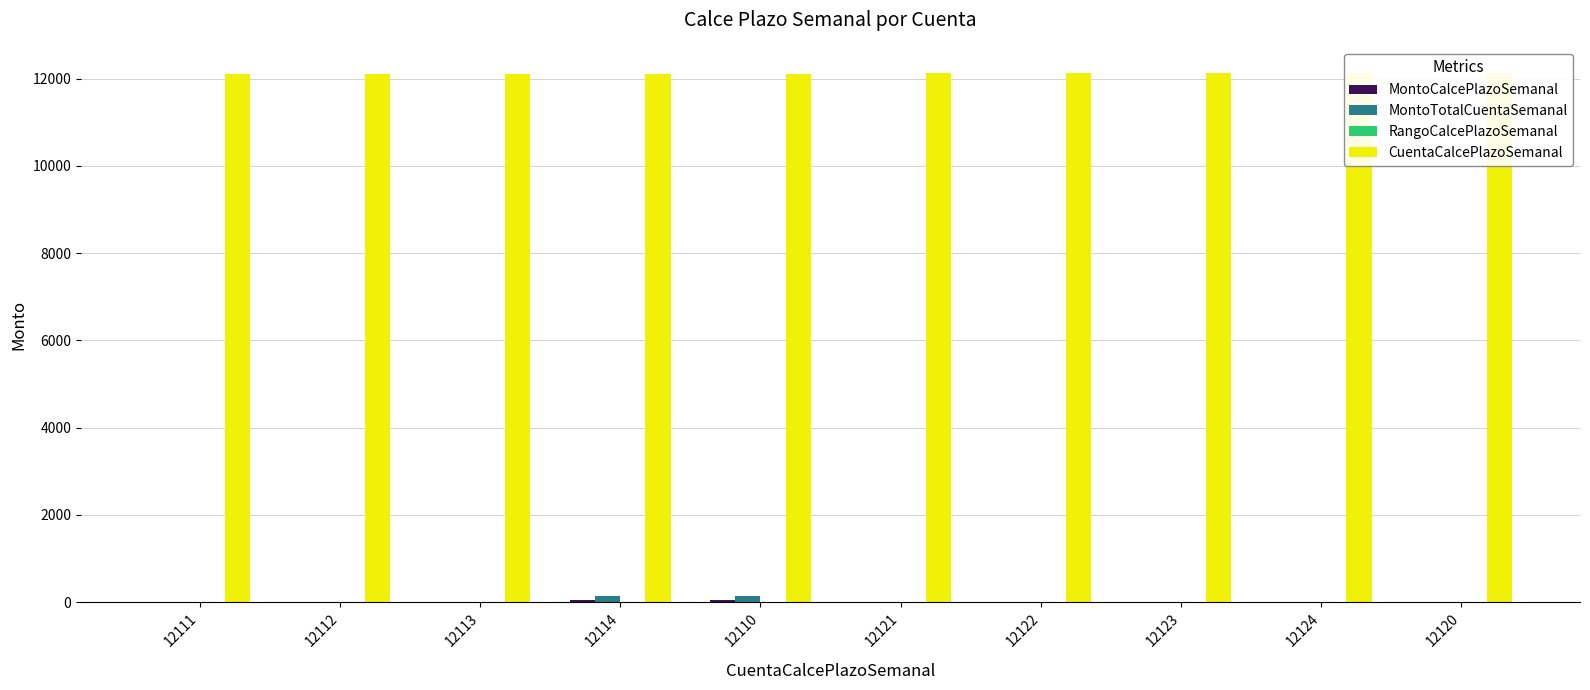

Which series has the largest range (max minus min)?

MontoTotalCuentaSemanal